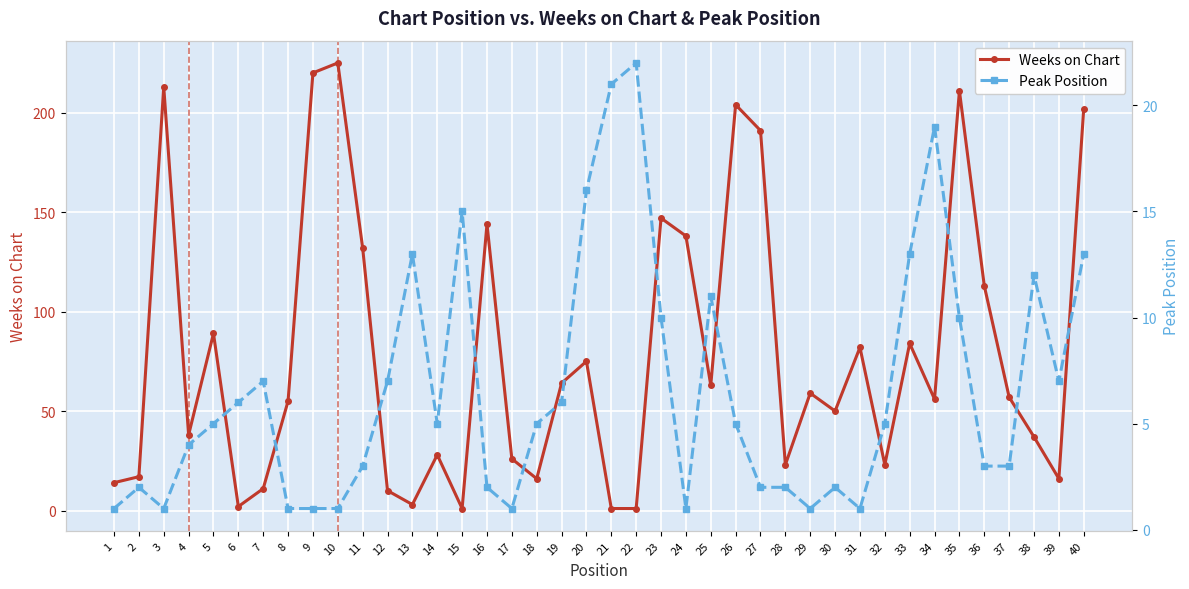

What is the total value across all series at 7?

18